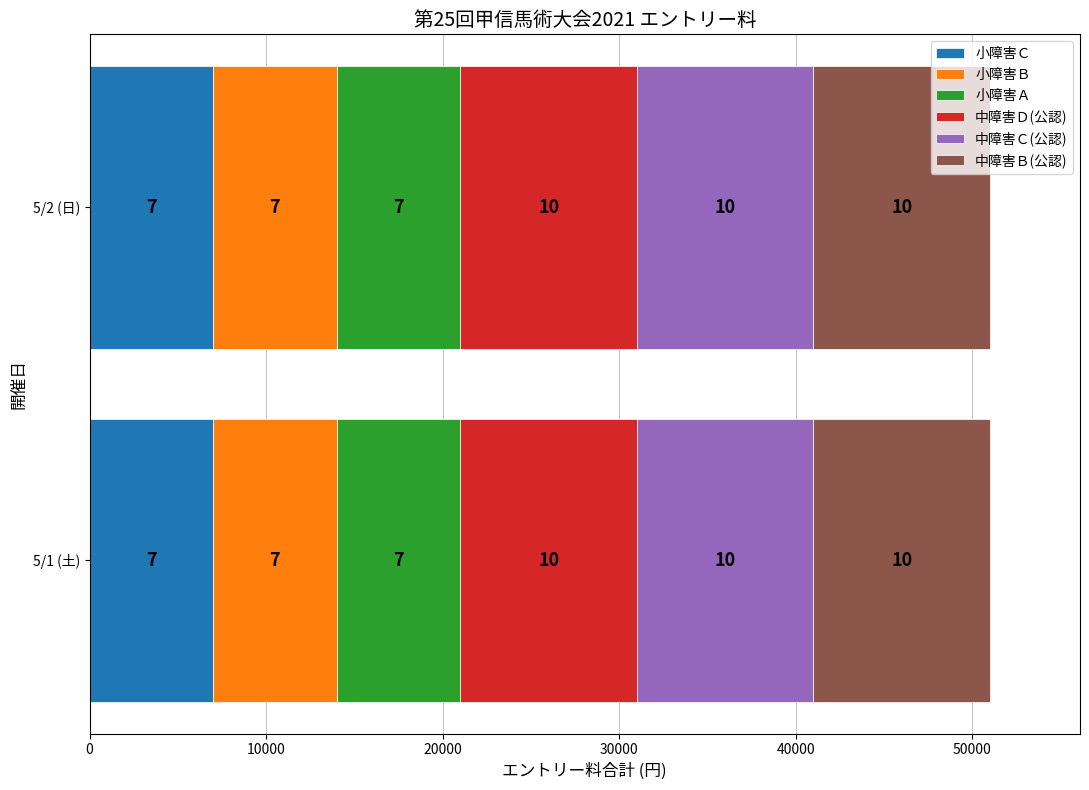

What is the value of the 中障害Ｃ(公認) bar at the 1st from the left?

10000